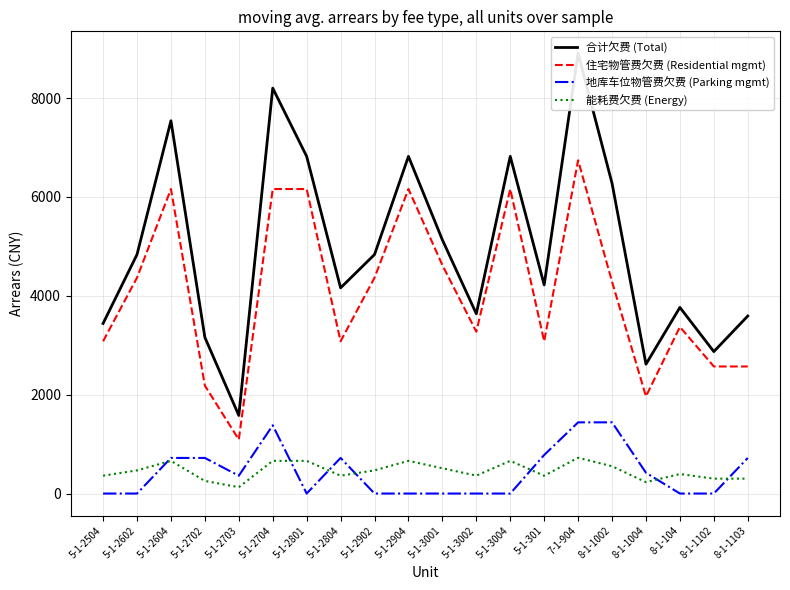

How many interior local valleys does the 能耗费欠费 (Energy) series have?

5